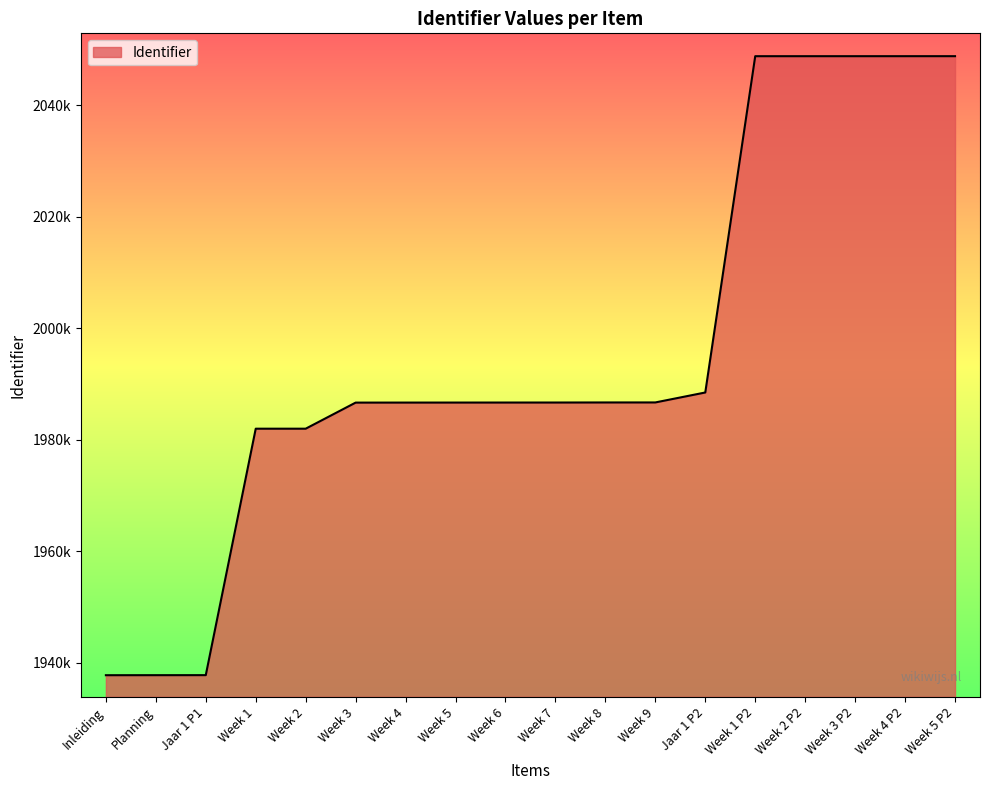

What is the value of the 9th point from the left?

1986649